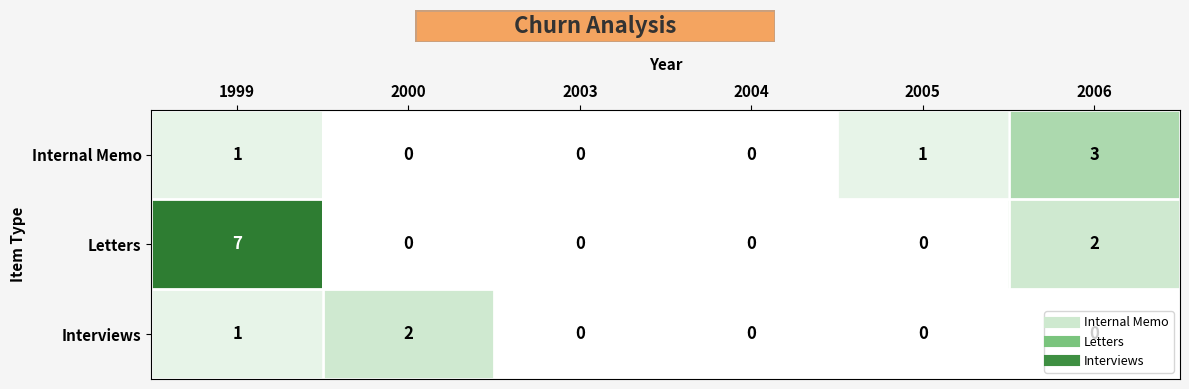

Where is Letters nearest to the value 3?

2006